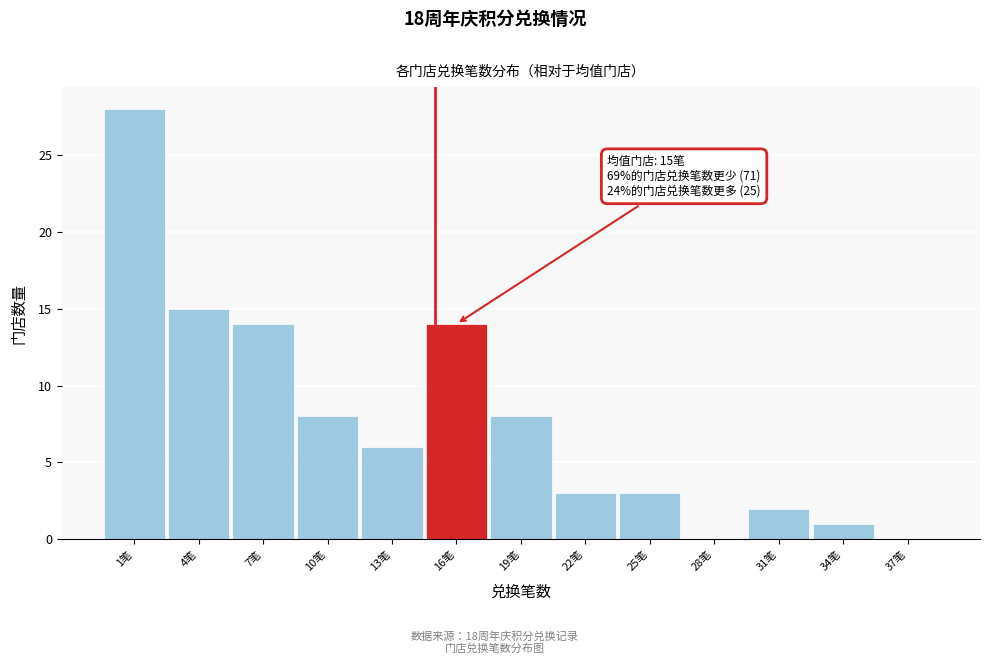

Over which range of the x-axis is the bar tallest?

-0.5 to 2.5